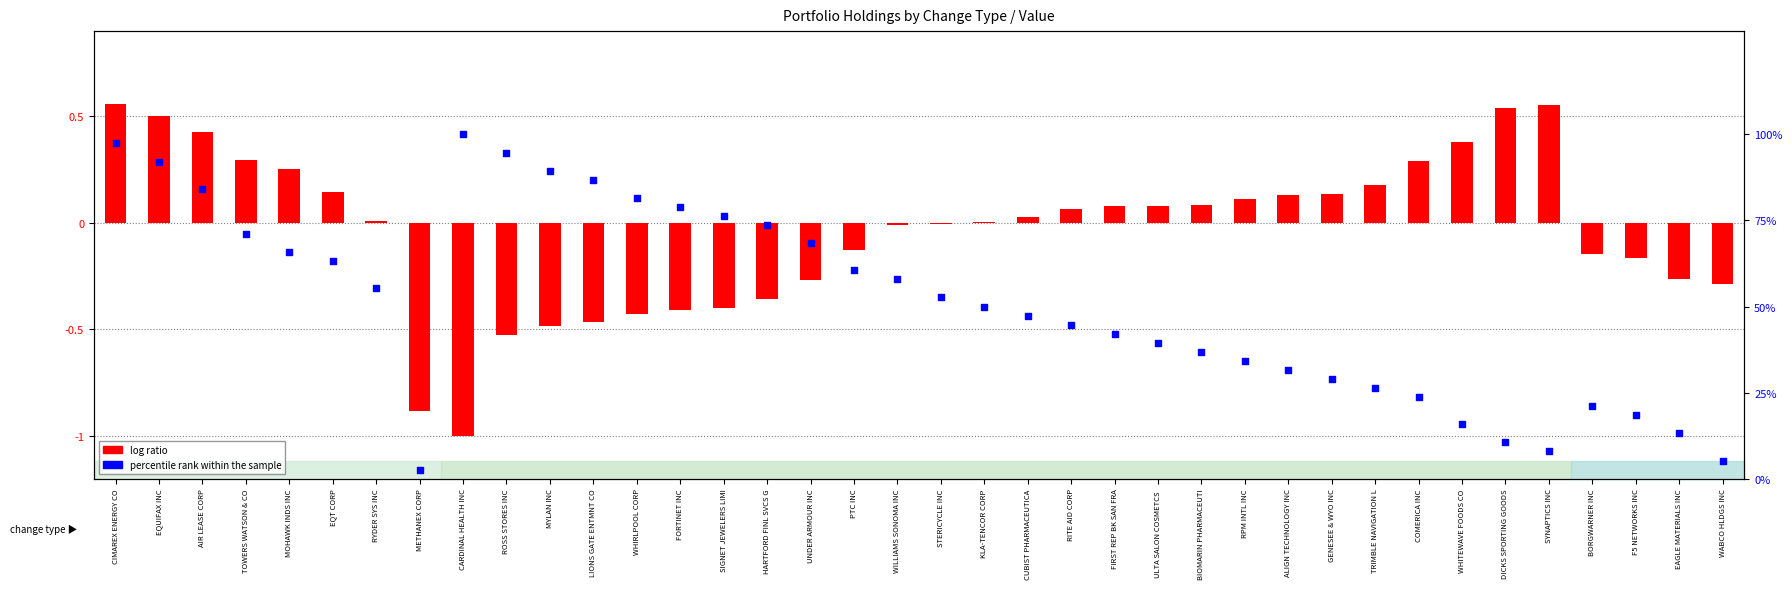

Which series contains the highest Y value?

percentile rank within the sample